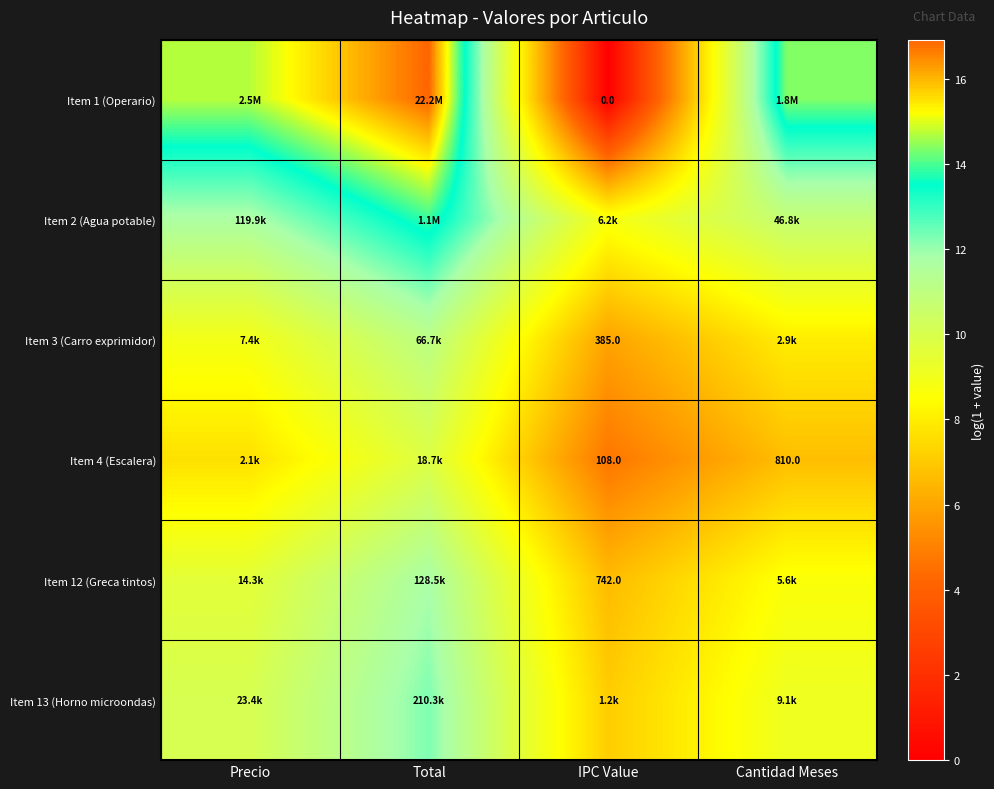

Which has a higher value, Cantidad Meses or IPC Value?

Cantidad Meses